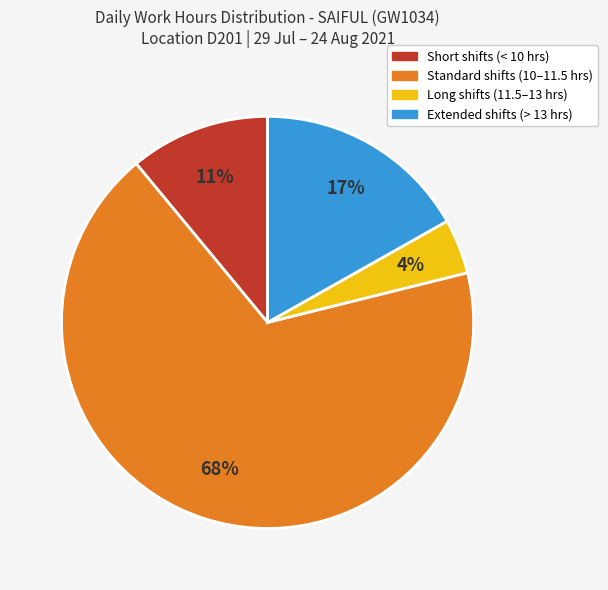

To the nearest percent, what is the difference between the largest and smallest slice percentages?

64%